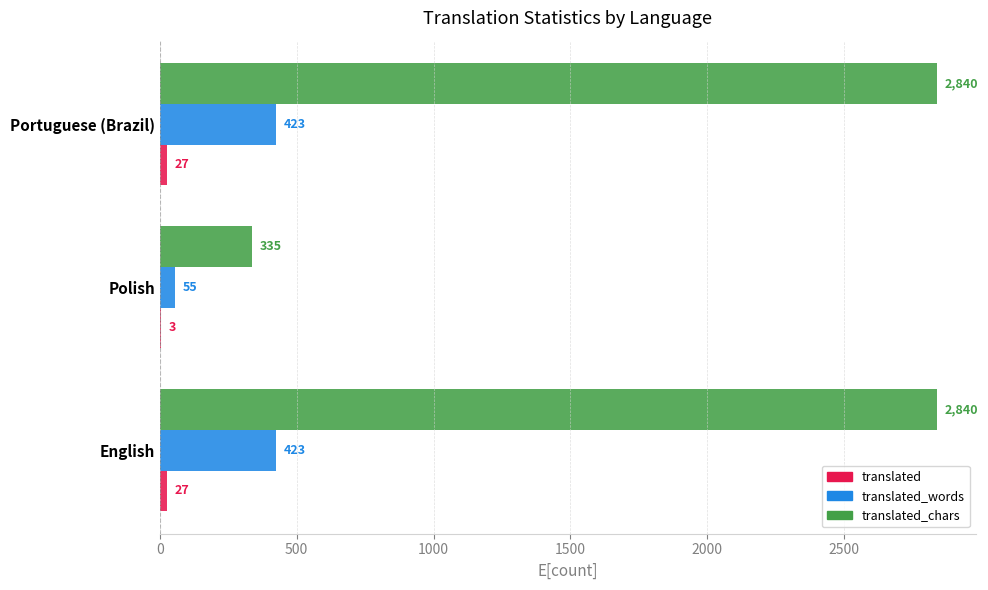

What is the total value across all series at Portuguese (Brazil)?

3290